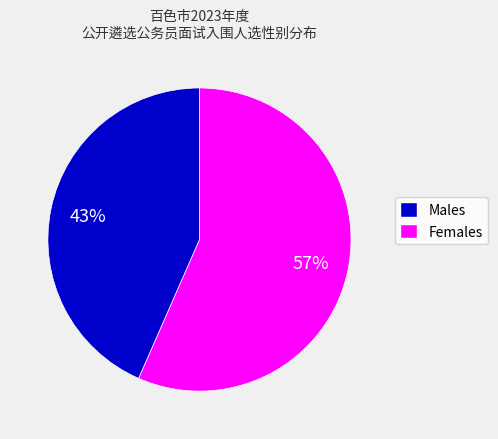

How many slices are in this pie chart?

2